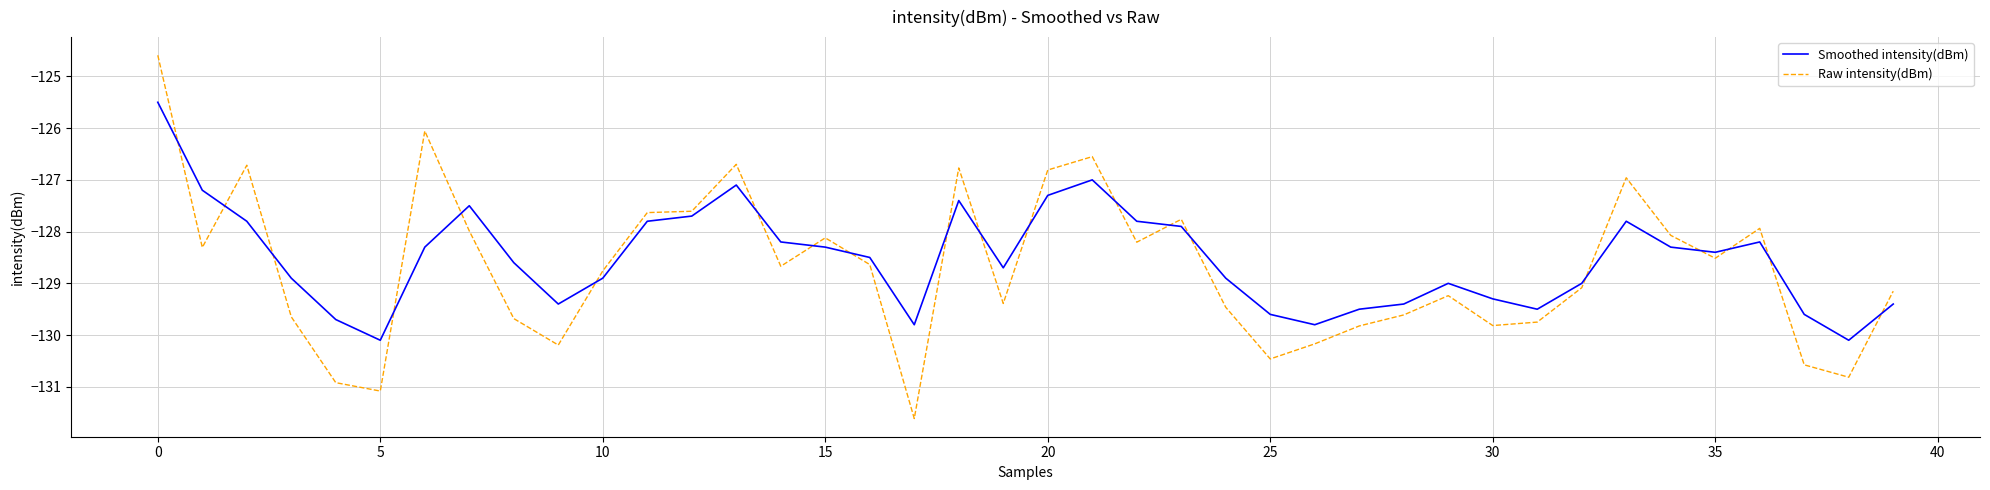

At how many categories does at least one series exceed -125?

1